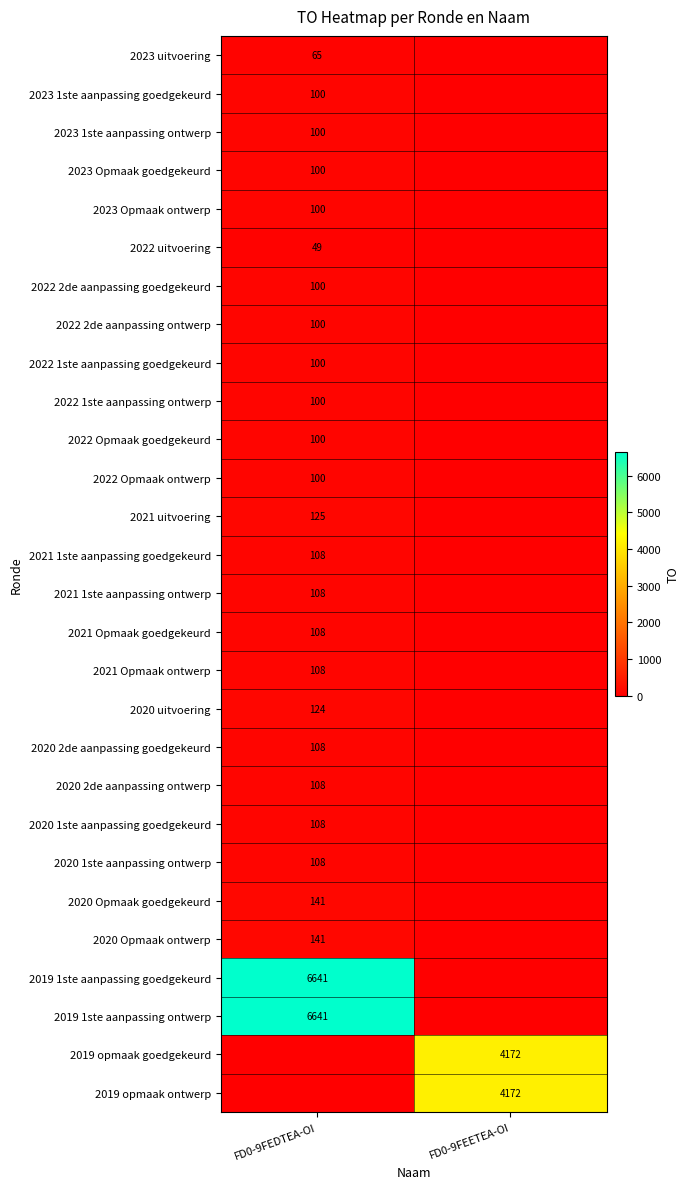

The 2021 Opmaak goedgekeurd series shows 37 at FD0-9FEDTEA-OI. True or false?

False